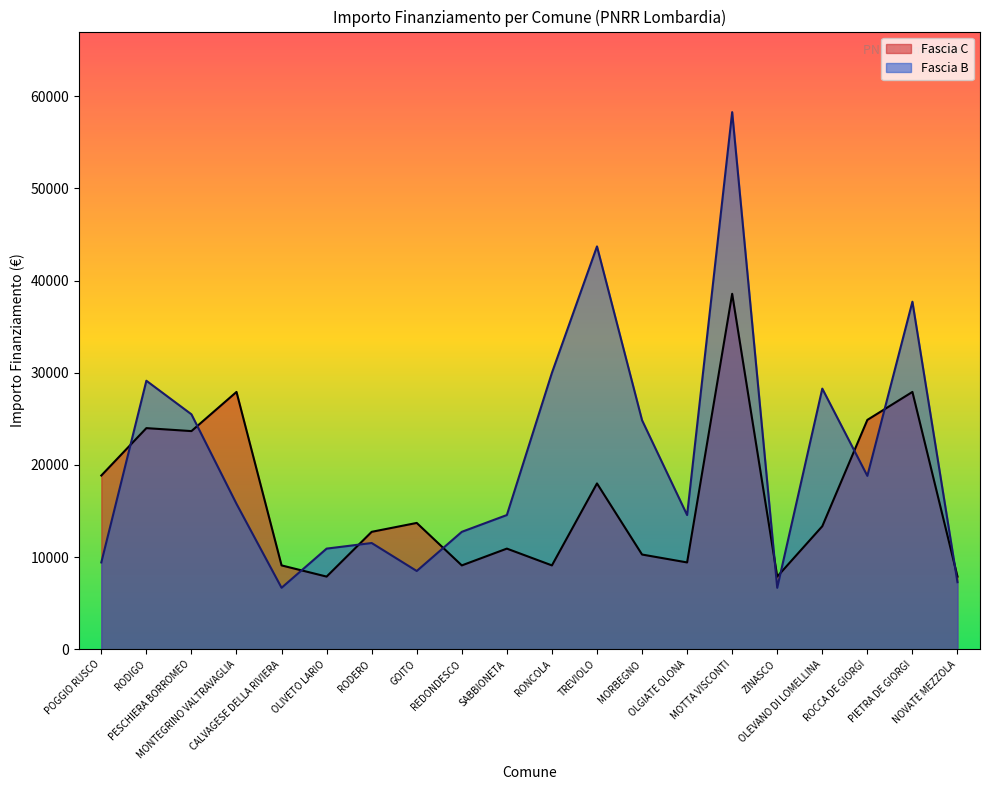

Where does the Fascia B series first go above 15782?

RODIGO